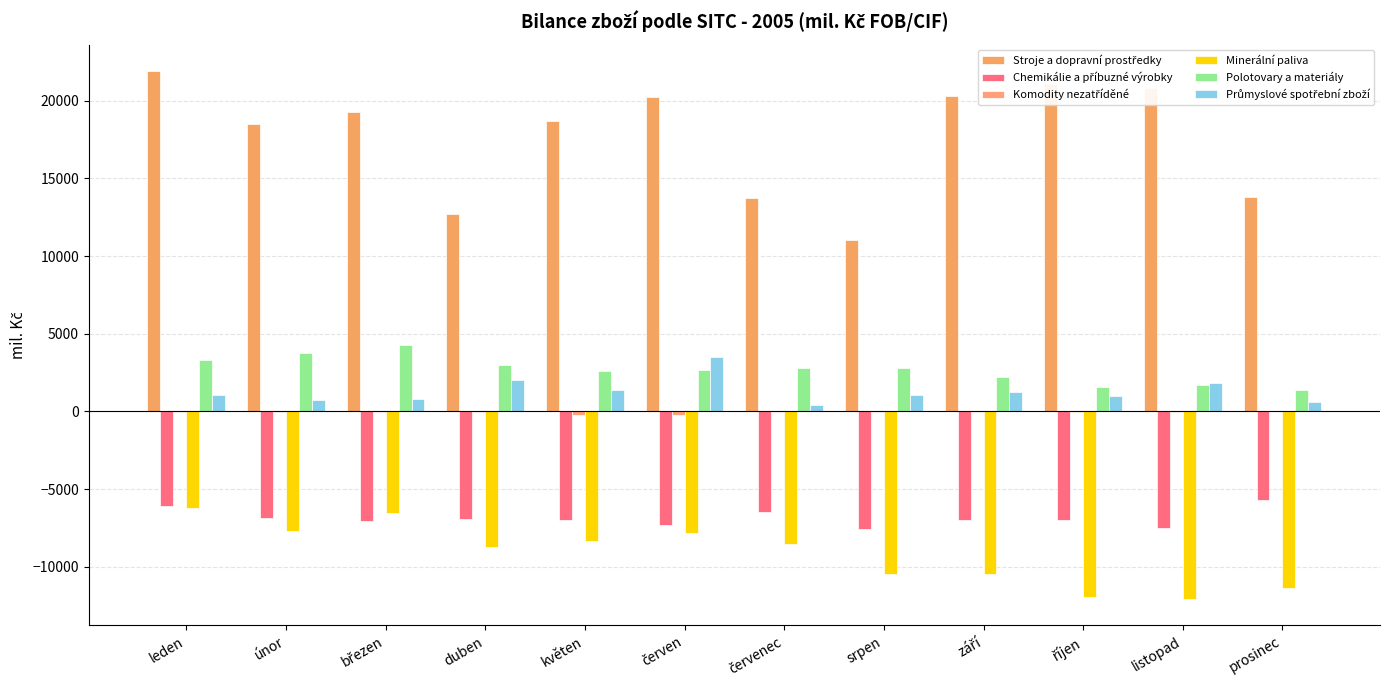

Which category has the lowest value in the Polotovary a materiály series?

prosinec